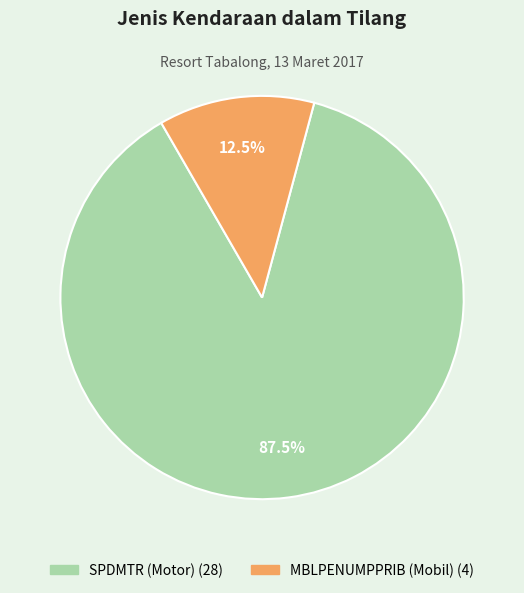

To the nearest percent, what is the average slice percentage?

50%